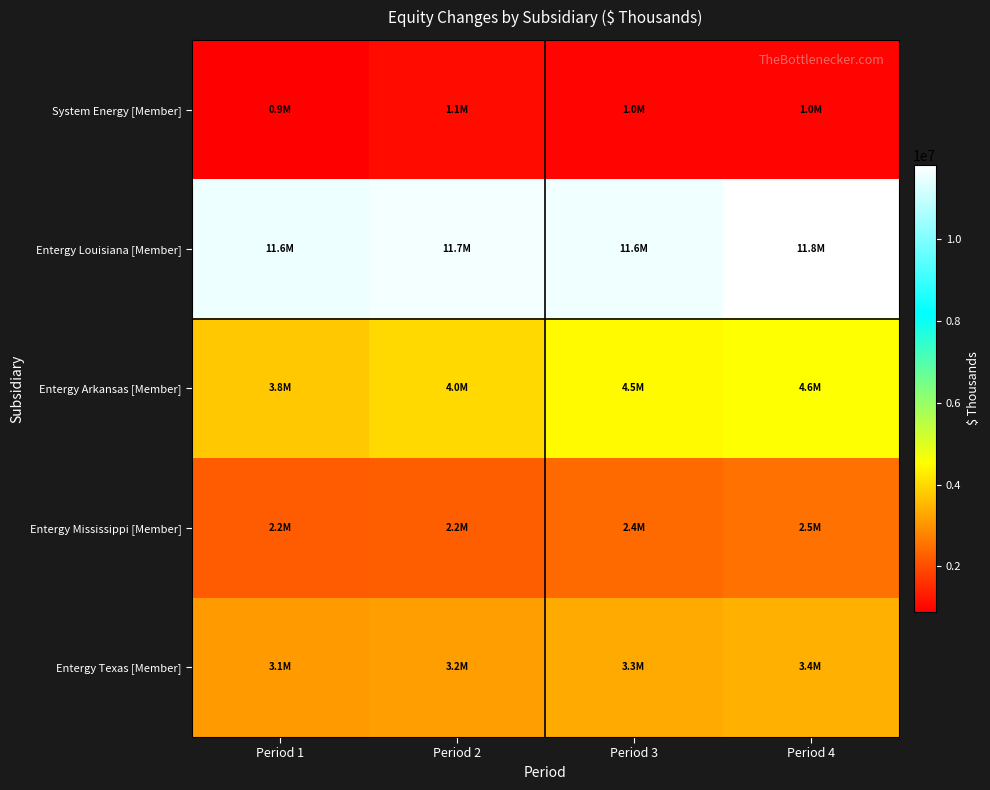

What is the minimum value shown in the chart?

888539